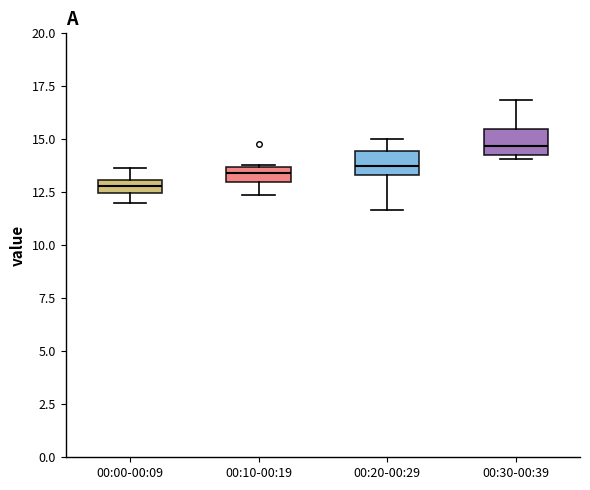

Where is the upper edge of the box for 00:10-00:19 on the y-axis? The values are not printed on the chart, so give them approximately, as read against the axis.

13.5